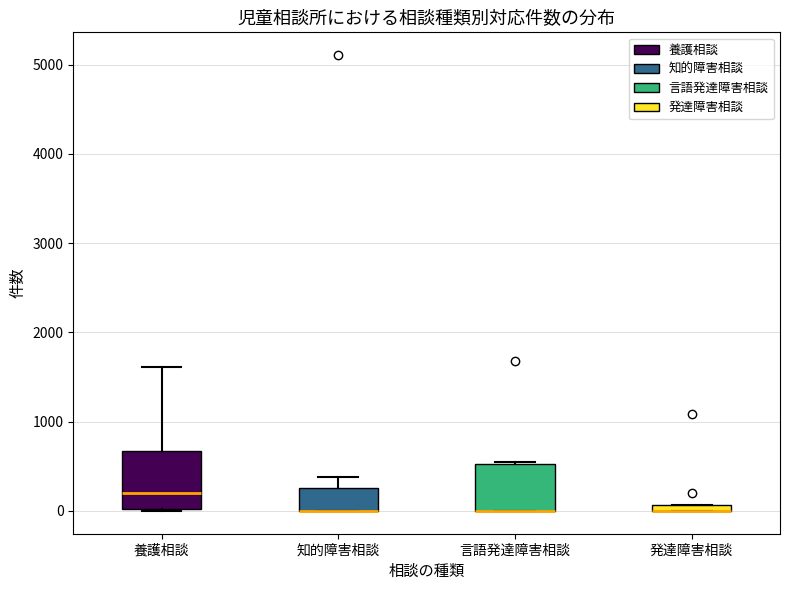

Which box is the tallest, from its lower edge to its upper edge?

養護相談